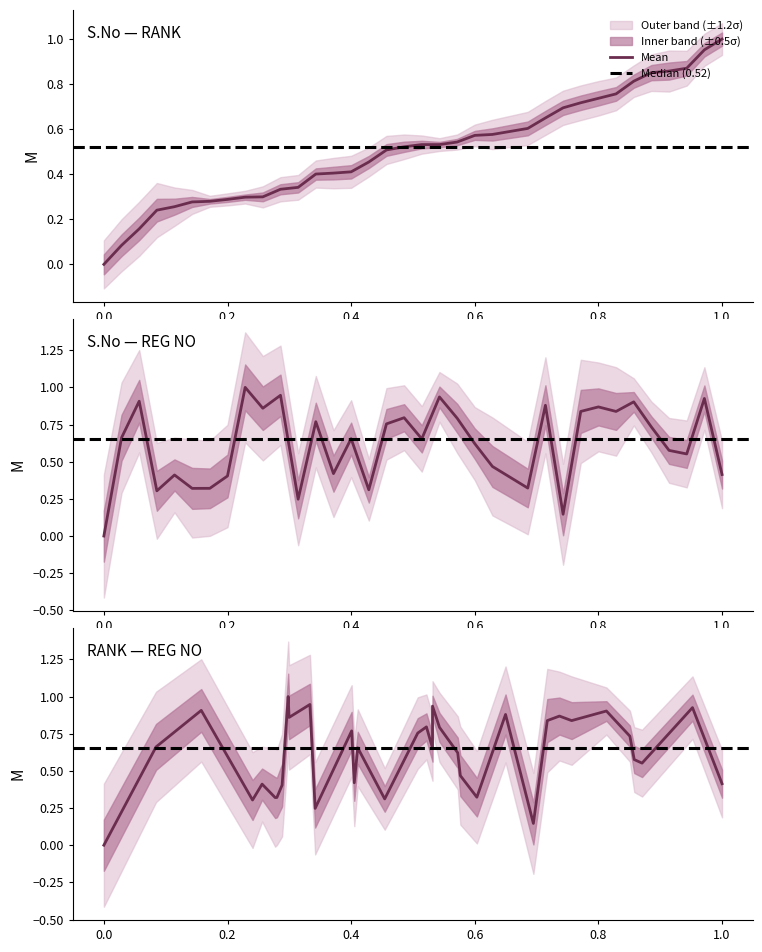

Reading right to left, extract all data points from this chart.

S.No: 1.0	1.0	0.9	0.9	0.9	0.8	0.8	0.7	0.7	0.7	0.6	0.6	0.6	0.6	0.5	0.5	0.5	0.5	0.5	0.5	0.4	0.4	0.4	0.3	0.3	0.3	0.3	0.3	0.3	0.3	0.3	0.2	0.2	0.1	0.0
REG_NO: 0.4	0.9	0.6	0.6	0.7	0.9	0.8	0.9	0.8	0.1	0.9	0.3	0.5	0.6	0.8	0.9	0.7	0.8	0.8	0.3	0.7	0.4	0.8	0.2	0.9	0.9	1.0	0.4	0.3	0.3	0.4	0.3	0.9	0.7	0.0